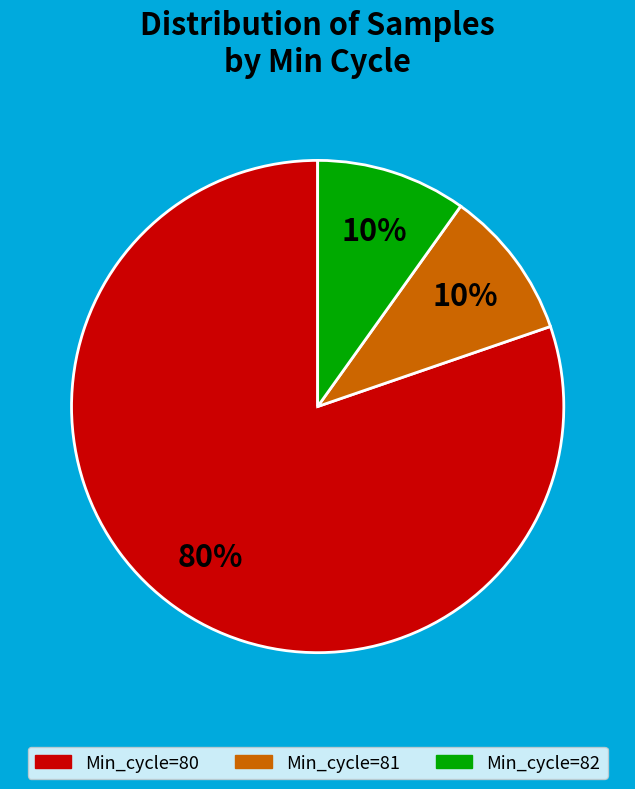

To the nearest percent, what is the average slice percentage?

33%